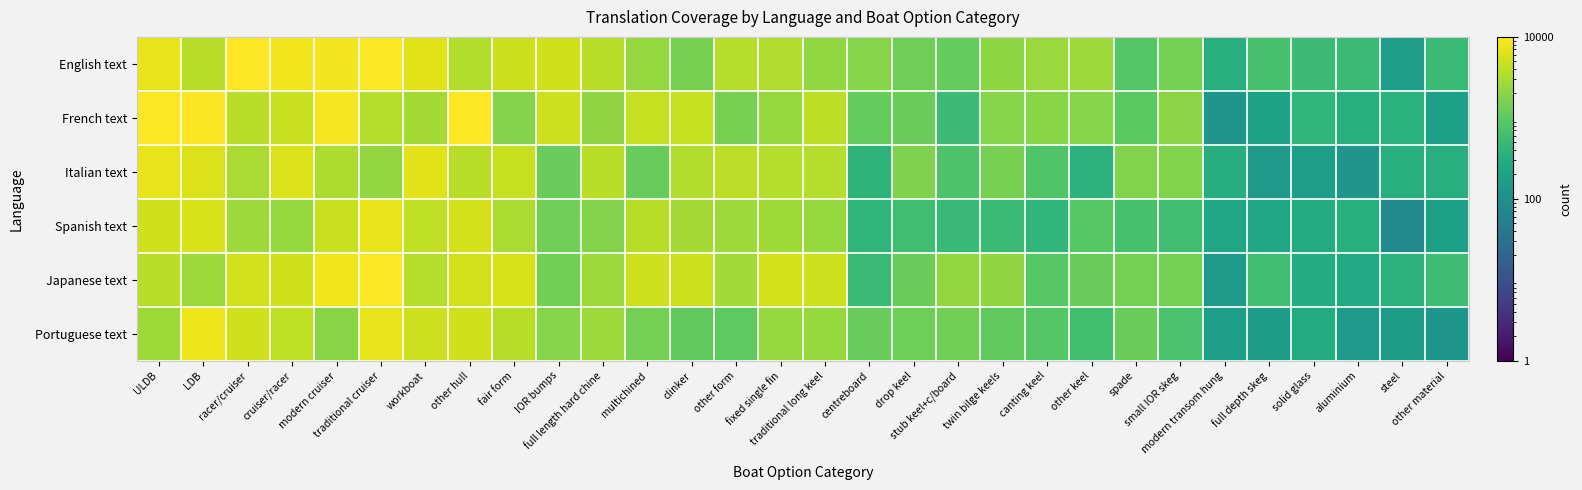

Reading left to right, extract all data points from this chart.

English text: ULDB=7494.5	LDB=3697.0	racer/cruiser=12989.3	cruiser/racer=8183.3	modern cruiser=8472.8	traditional cruiser=10290.5	workboat=6655.4	other hull=3412.7	fair form=4780.3	IOR bumps=5087.4	full length hard chine=3832.1	multichined=2345.5	clinker=1533.1	other form=3650.8	fixed single fin=3365.9	traditional long keel=2217.6	centreboard=1854.6	drop keel=1354.5	stub keel+c/board=1149.1	twin bilge keels=2120.2	canting keel=2537.9	other keel=2563.2	spade=887.7	small IOR skeg=1472.7	modern transom hung=320.9	full depth skeg=695.0	solid glass=553.3	aluminium=530.1	steel=174.5	other material=537.1
French text: ULDB=10086.0	LDB=9375.9	racer/cruiser=3883.6	cruiser/racer=4546.3	modern cruiser=8695.5	traditional cruiser=3532.4	workboat=2920.4	other hull=9738.3	fair form=1826.4	IOR bumps=4921.9	full length hard chine=2189.7	multichined=4419.2	clinker=4474.9	other form=1536.7	fixed single fin=2415.8	traditional long keel=4045.6	centreboard=1138.3	drop keel=1274.4	stub keel+c/board=549.3	twin bilge keels=1884.1	canting keel=1925.4	other keel=1866.0	spade=987.2	small IOR skeg=2052.6	modern transom hung=120.5	full depth skeg=205.6	solid glass=424.9	aluminium=330.0	steel=353.2	other material=178.2
Italian text: ULDB=7070.4	LDB=6128.0	racer/cruiser=3109.1	cruiser/racer=6205.3	modern cruiser=3237.7	traditional cruiser=2268.4	workboat=6726.5	other hull=3663.2	fair form=4390.5	IOR bumps=1218.6	full length hard chine=3883.5	multichined=1168.4	clinker=3444.7	other form=4007.2	fixed single fin=3526.6	traditional long keel=3638.8	centreboard=396.6	drop keel=1666.9	stub keel+c/board=777.2	twin bilge keels=1517.3	canting keel=817.9	other keel=370.0	spade=1717.8	small IOR skeg=1745.9	modern transom hung=309.4	full depth skeg=142.2	solid glass=175.5	aluminium=122.5	steel=333.9	other material=338.7
Spanish text: ULDB=5092.0	LDB=5748.4	racer/cruiser=2600.4	cruiser/racer=2337.0	modern cruiser=4585.4	traditional cruiser=7193.3	workboat=4140.9	other hull=5475.1	fair form=3075.4	IOR bumps=1337.9	full length hard chine=1820.3	multichined=3710.7	clinker=2937.0	other form=2619.9	fixed single fin=2662.7	traditional long keel=2433.8	centreboard=429.5	drop keel=599.2	stub keel+c/board=493.5	twin bilge keels=523.9	canting keel=432.1	other keel=912.9	spade=687.8	small IOR skeg=602.1	modern transom hung=225.8	full depth skeg=221.8	solid glass=293.5	aluminium=325.6	steel=80.0	other material=191.0
Japanese text: ULDB=3897.8	LDB=2597.6	racer/cruiser=5320.7	cruiser/racer=5204.6	modern cruiser=8087.2	traditional cruiser=11670.1	workboat=3571.6	other hull=5392.4	fair form=5709.6	IOR bumps=1417.1	full length hard chine=2548.5	multichined=4906.8	clinker=4902.1	other form=2788.3	fixed single fin=5458.6	traditional long keel=4900.6	centreboard=540.3	drop keel=1267.9	stub keel+c/board=2265.0	twin bilge keels=2193.7	canting keel=917.6	other keel=1281.4	spade=1476.1	small IOR skeg=1434.7	modern transom hung=144.7	full depth skeg=593.1	solid glass=296.5	aluminium=274.0	steel=365.8	other material=569.6
Portuguese text: ULDB=2679.6	LDB=8051.4	racer/cruiser=5113.4	cruiser/racer=4068.0	modern cruiser=1956.6	traditional cruiser=6985.4	workboat=4918.2	other hull=5082.4	fair form=3777.9	IOR bumps=1898.6	full length hard chine=2615.9	multichined=1480.8	clinker=1069.3	other form=1034.7	fixed single fin=2383.3	traditional long keel=2454.5	centreboard=1170.1	drop keel=1327.3	stub keel+c/board=1396.7	twin bilge keels=1041.9	canting keel=893.8	other keel=623.2	spade=1258.0	small IOR skeg=727.2	modern transom hung=174.5	full depth skeg=162.4	solid glass=291.2	aluminium=144.1	steel=157.2	other material=127.9